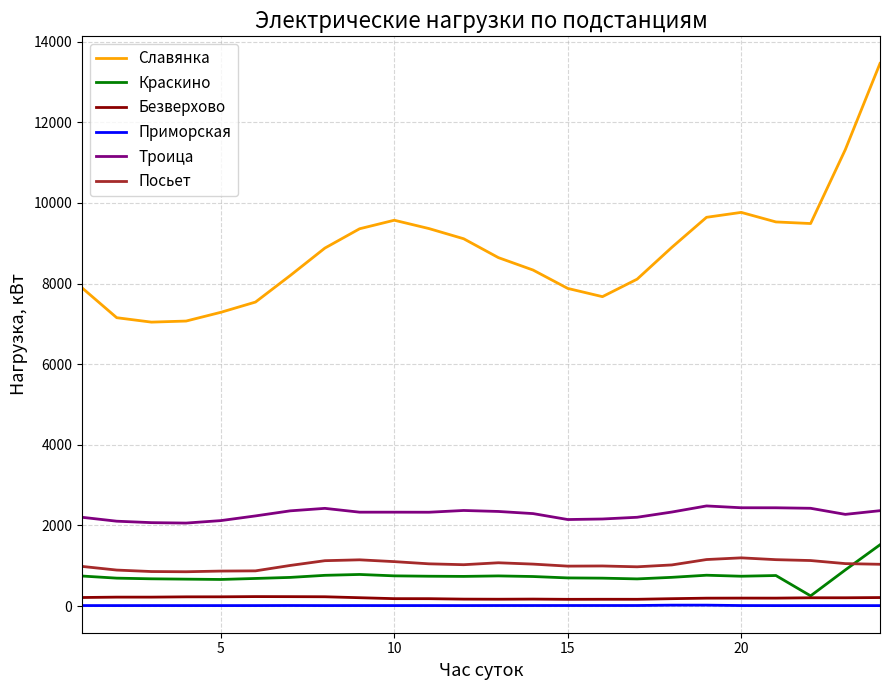

True or false: Славянка and Приморская intersect in this chart.

False